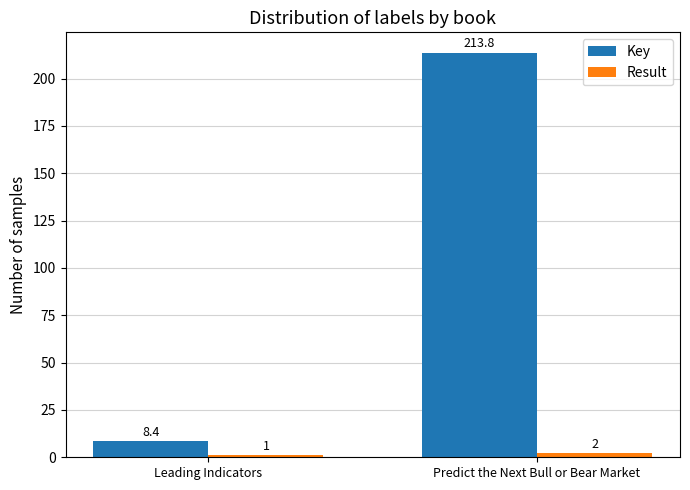

What is the highest value of the Key series?

213.8